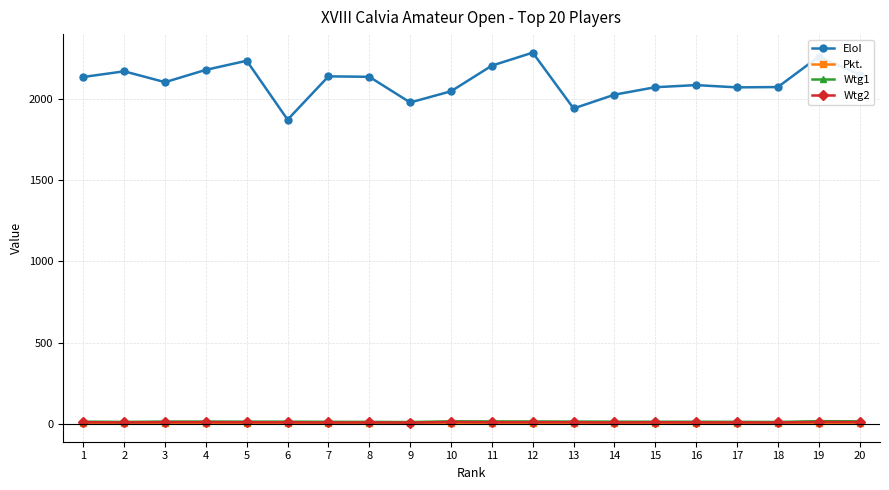

Is this an area chart (filled region under the line)?

No